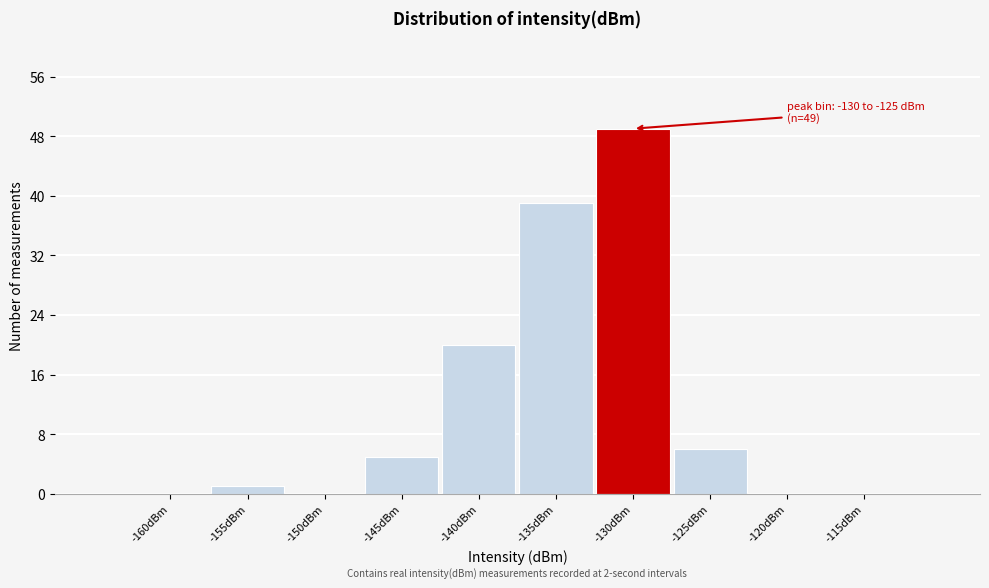

Reading right to left, list all the values displayed in this chart.

-115dBm=0	-120dBm=0	-125dBm=6	-130dBm=49	-135dBm=39	-140dBm=20	-145dBm=5	-150dBm=0	-155dBm=1	-160dBm=0